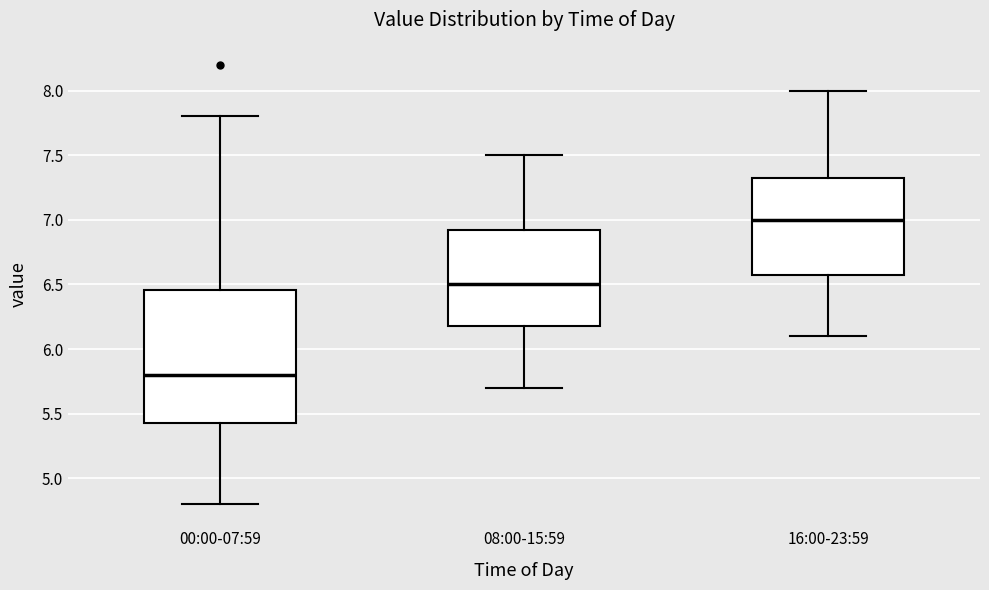

Reading left to right, transcribe this box plot: for each box, give where its median line is, the range the box spans, and where its two whiskers end, as read against the y-axis. The values are not printed on the chart, so give them approximately, as read against the axis.

00:00-07:59: median 5.80, box 5.45 to 6.45, whiskers 4.80 to 7.80
08:00-15:59: median 6.50, box 6.20 to 6.95, whiskers 5.70 to 7.50
16:00-23:59: median 7.00, box 6.60 to 7.35, whiskers 6.10 to 8.00